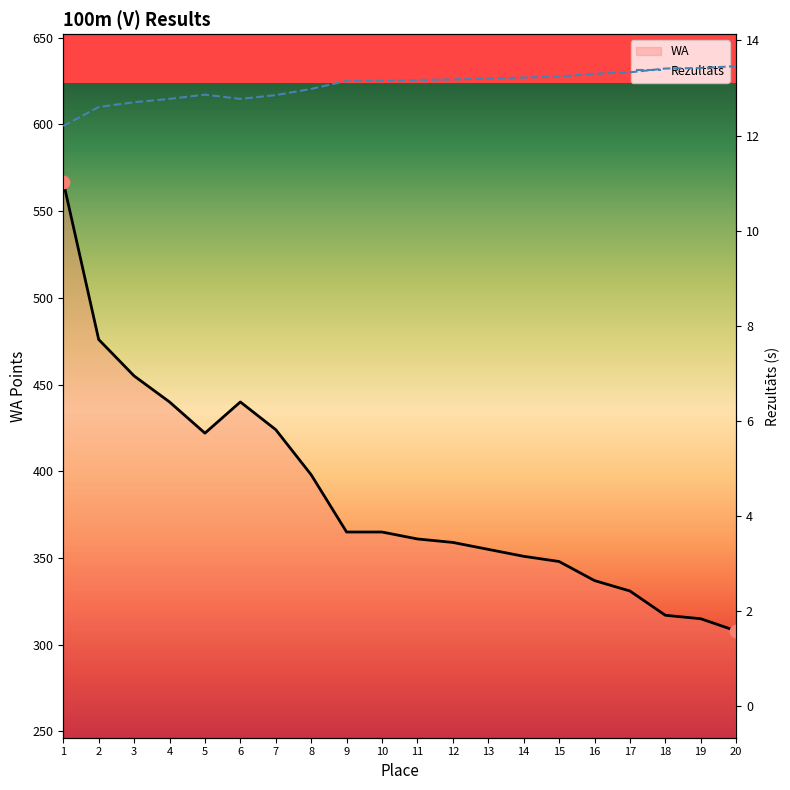

Which series has the largest total across all categories?

WA